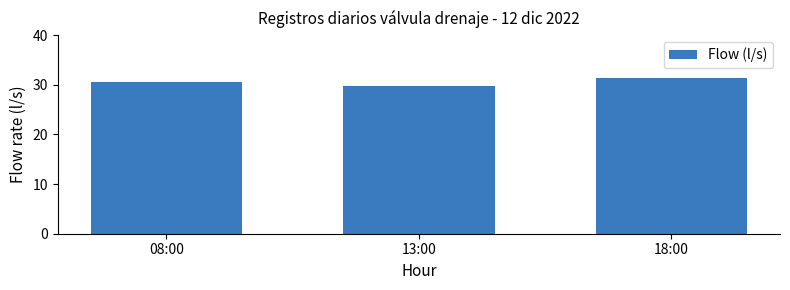

Reading right to left, what are all the values shown in this chart?

31.4	29.7	30.6